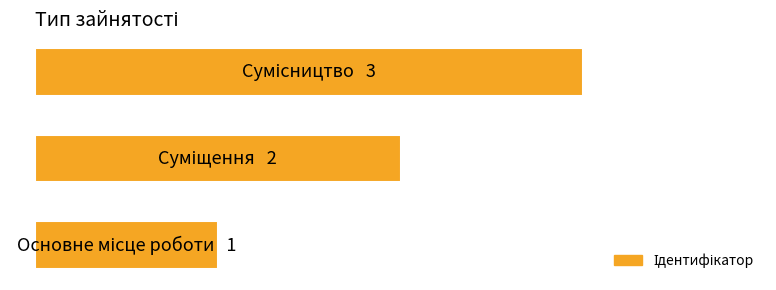

Does the chart contain any negative values?

No